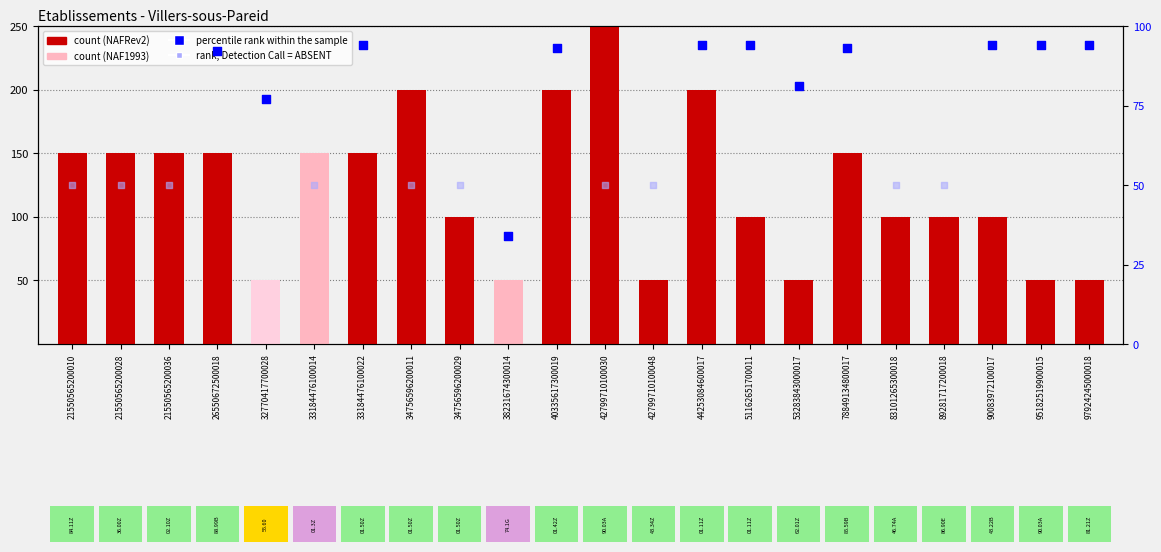

Which has a higher value, 33184476100014 or 83101265300018?

33184476100014